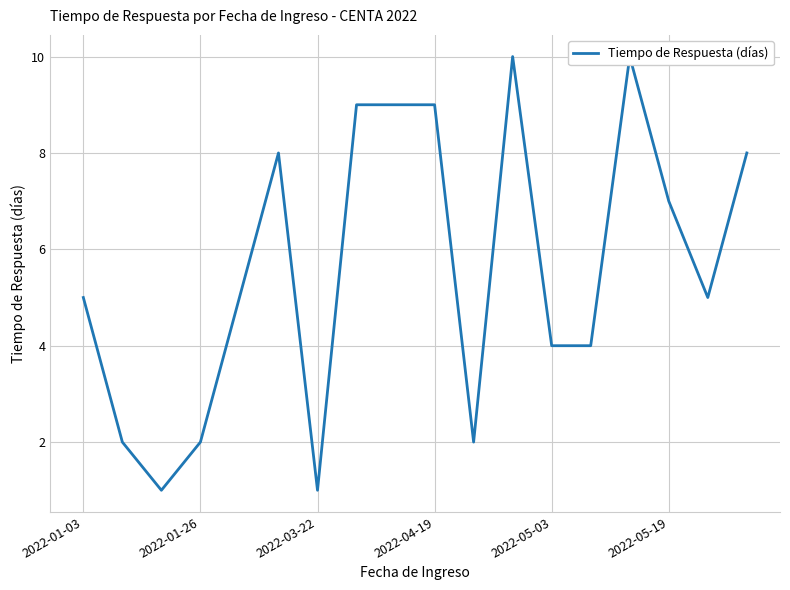

What position from the left is 17?

18